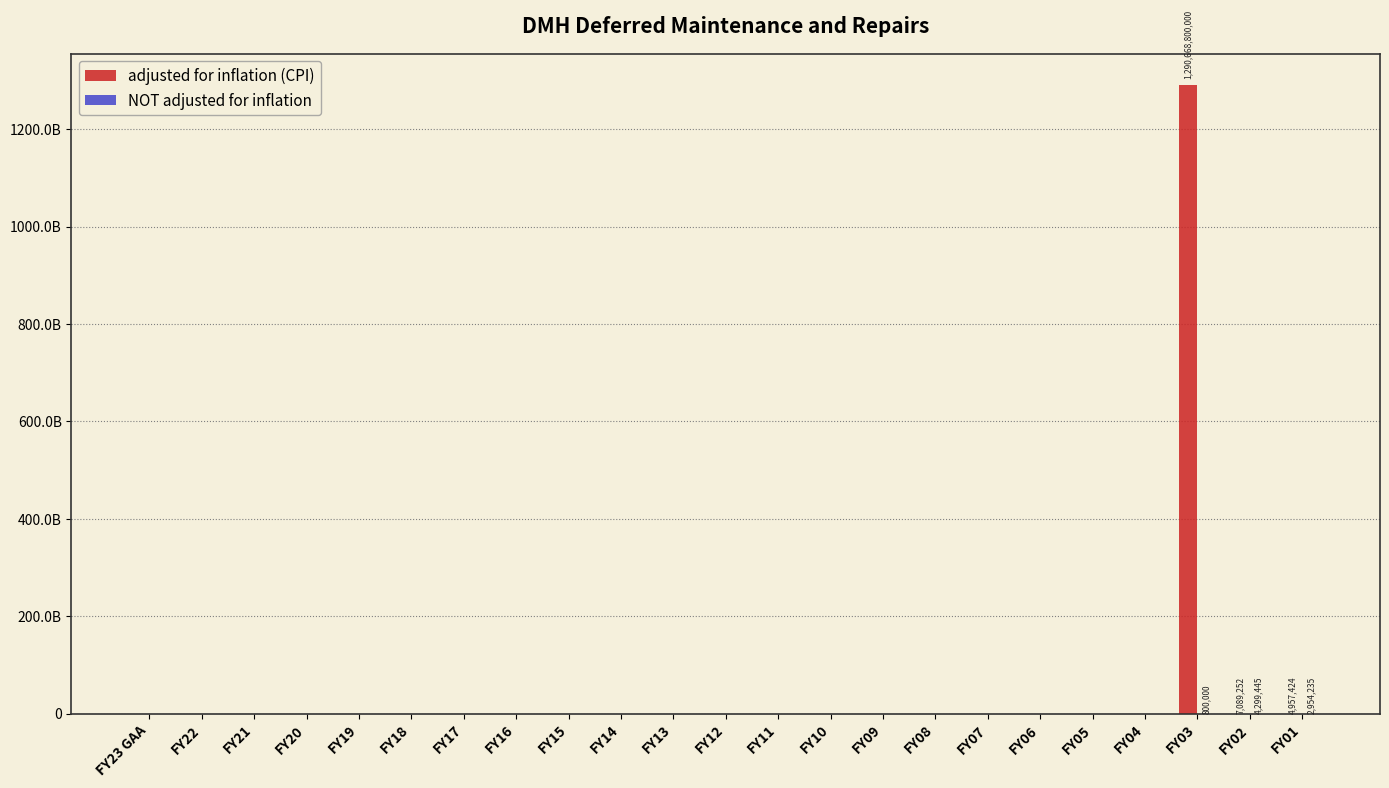

What is the difference between the second highest and minimum values in the adjusted for inflation (CPI) series?

7089252